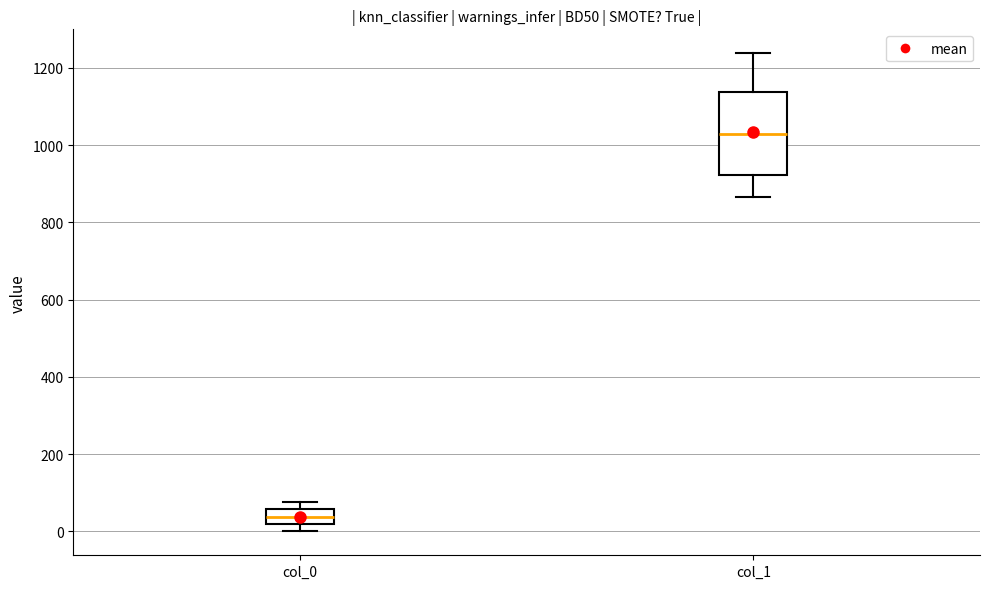

Reading left to right, transcribe this box plot: for each box, give where its median line is, the range the box spans, and where its two whiskers end, as read against the y-axis. The values are not printed on the chart, so give them approximately, as read against the axis.

col_0: median 40, box 20 to 60, whiskers 0 to 80
col_1: median 1020, box 920 to 1140, whiskers 860 to 1240